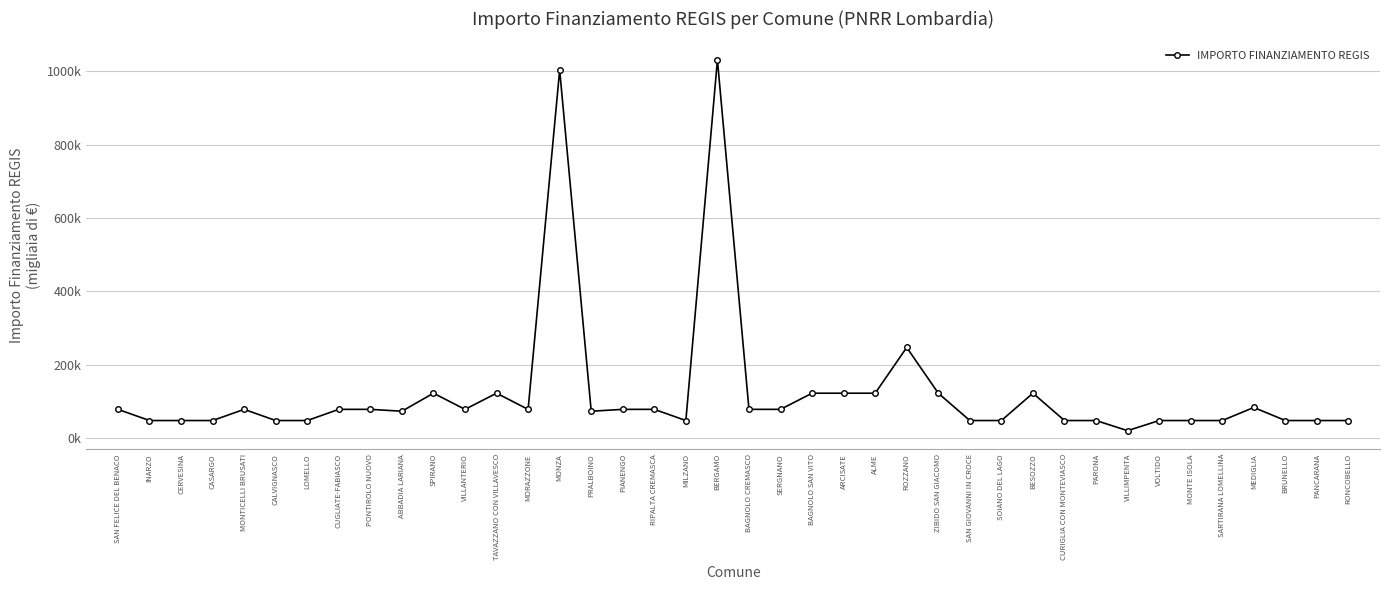

Between RIPALTA CREMASCA and SARTIRANA LOMELLINA, which is larger?

RIPALTA CREMASCA